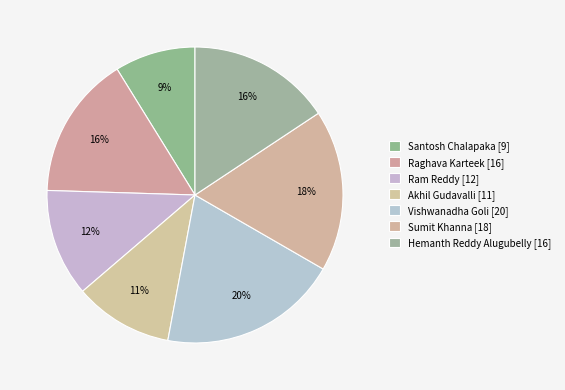

How many segments does this pie chart have?

7